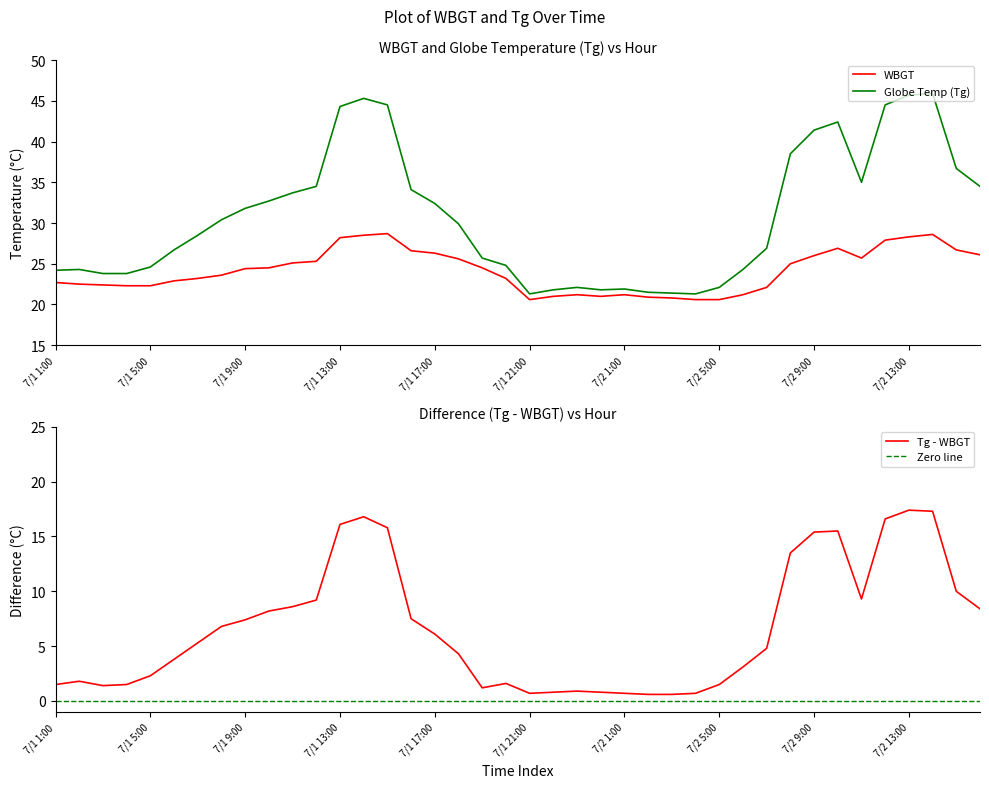

What is the difference between the maximum and second lowest values in the Tg - WBGT series?

16.8